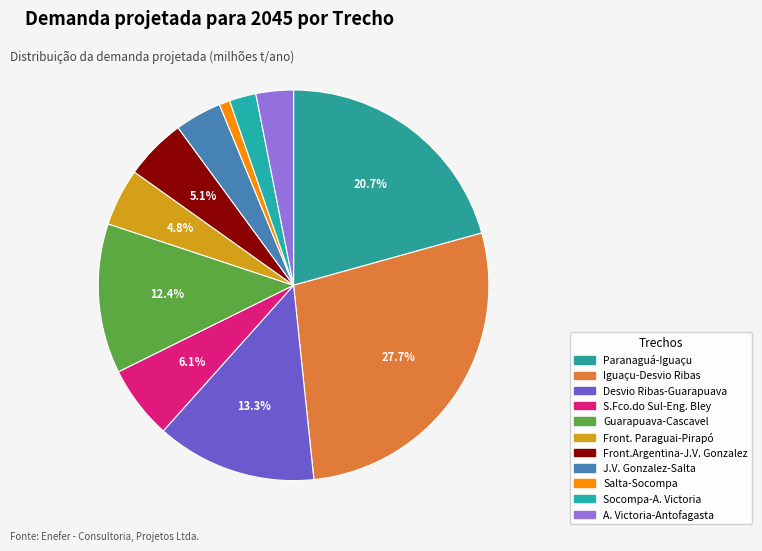

Is it true that Iguaçu-Desvio Ribas is 28% of the pie?

True